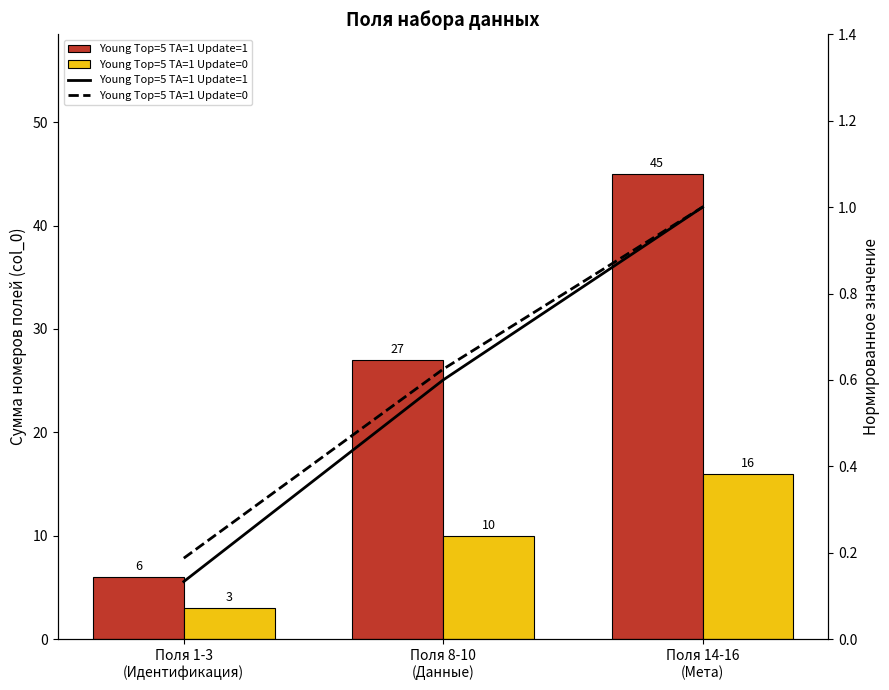

What are all the series names shown in the legend?

Young Top=5 TA=1 Update=1, Young Top=5 TA=1 Update=0